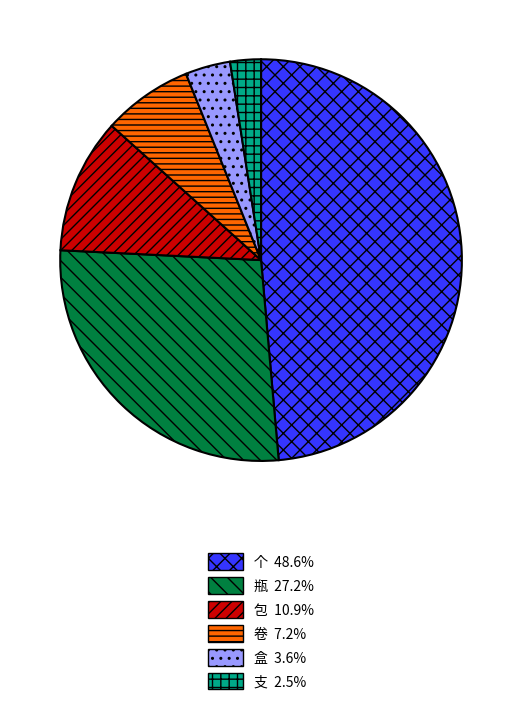

Which has a higher value, 卷 or 包?

包